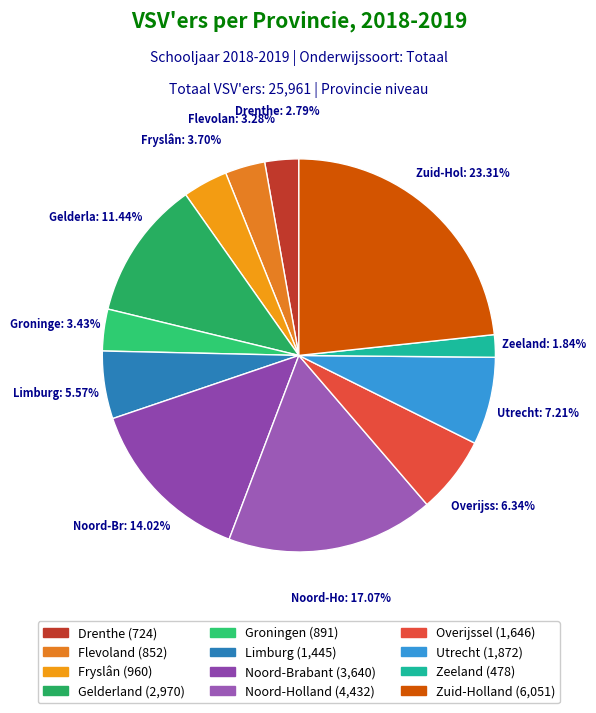

Which has a higher value, Noord-Holland or Groningen?

Noord-Holland